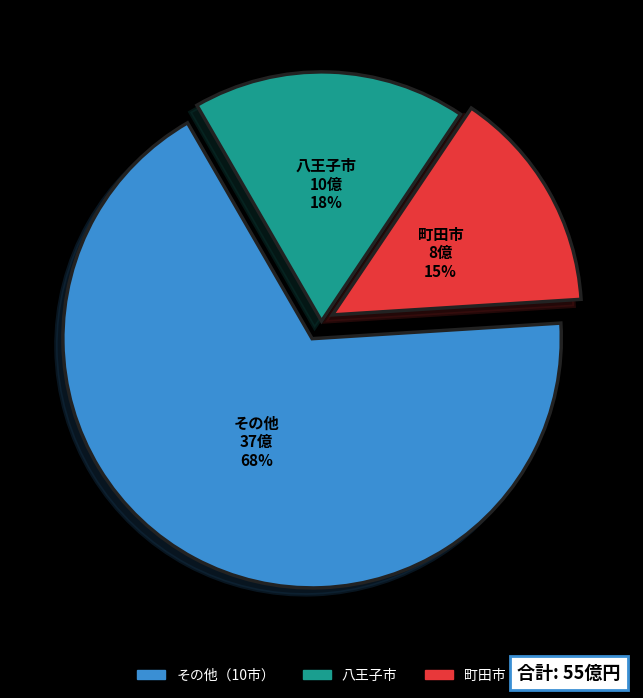

To the nearest percent, what is the average slice percentage?

33%